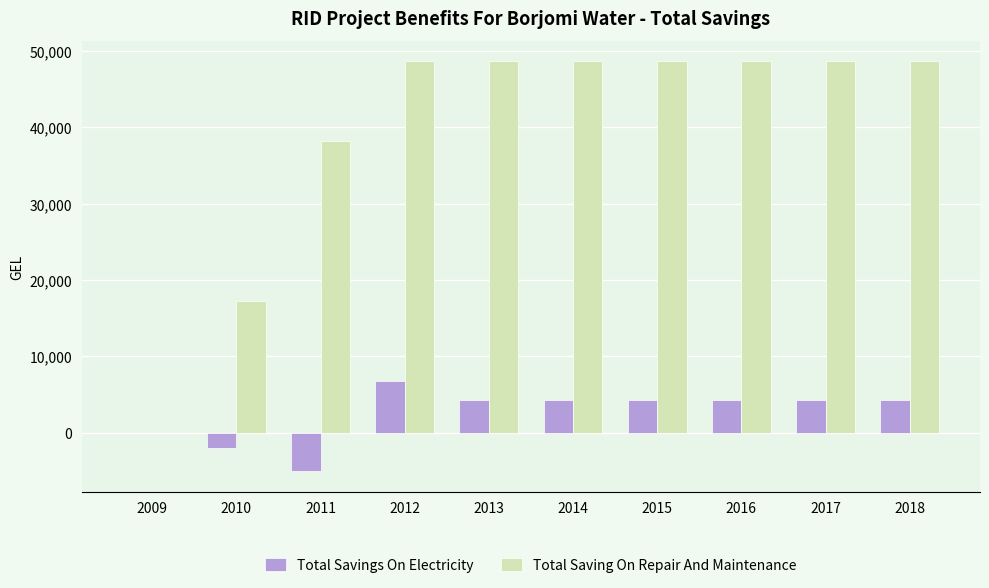

What is the total value across all series at 2017?

52851